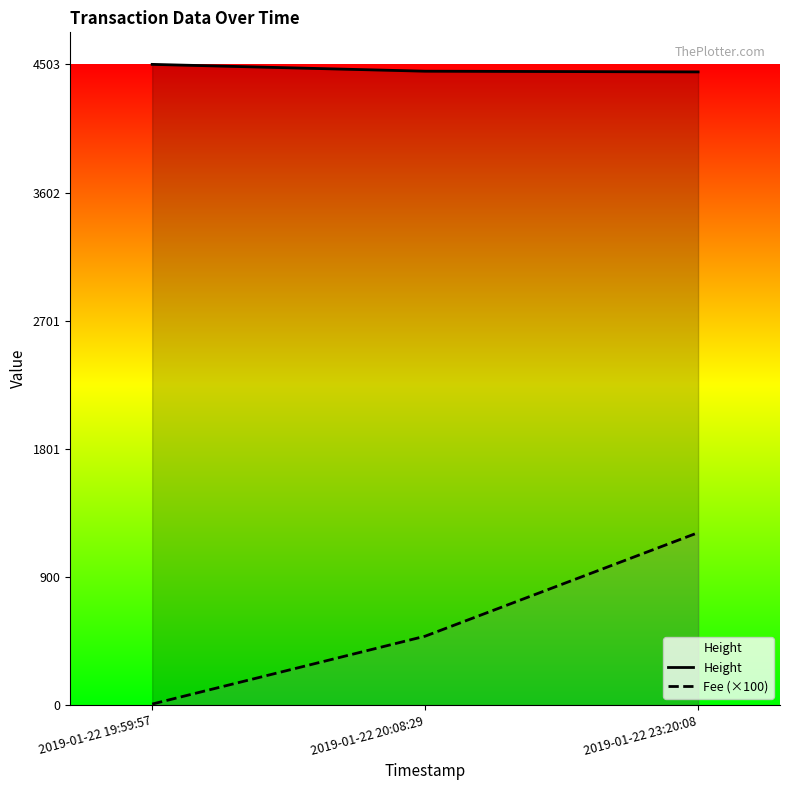

What position from the right is 2019-01-22 23:20:08?

1